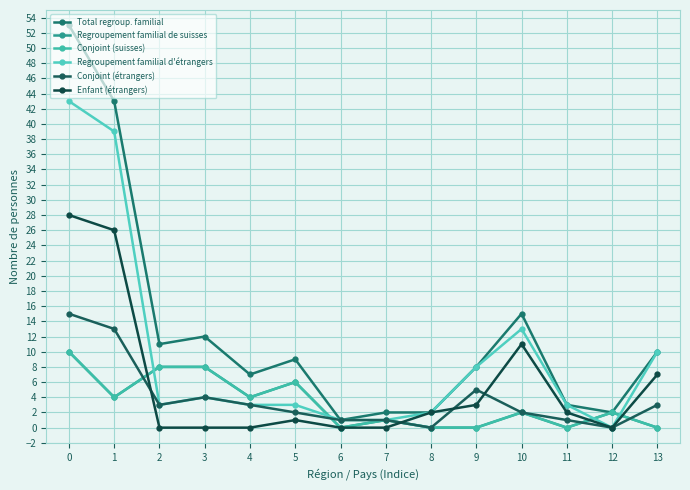

What is the sum of the Conjoint (étrangers) values at 4 and 8?

3